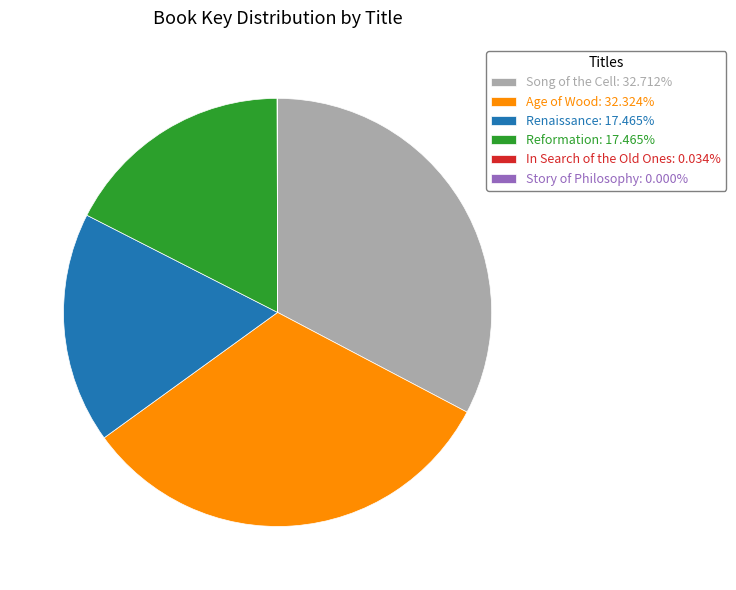

Is there a majority slice in this chart?

No